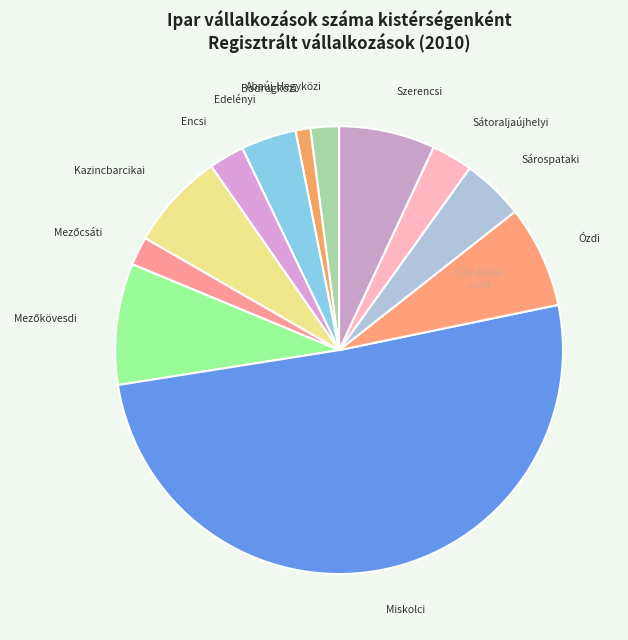

Combined, do Abaúj-Hegyközi and Edelényi account for over 50%?

No